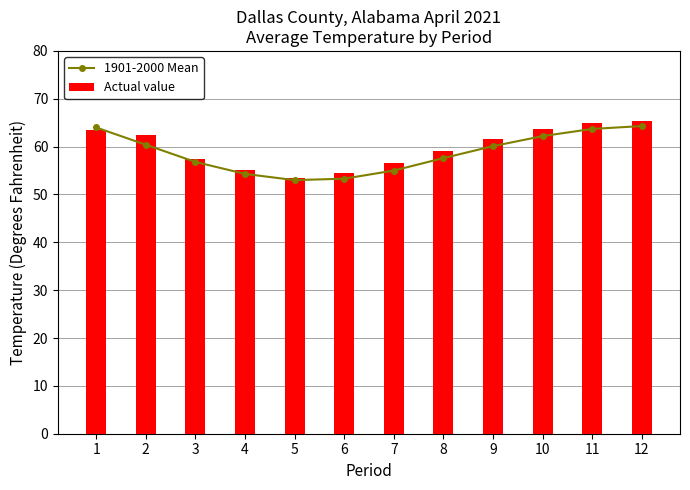

Reading left to right, list all the values displayed in this chart.

1901-2000 Mean: 1=64.0	2=60.4	3=56.8	4=54.3	5=53.0	6=53.3	7=55.0	8=57.6	9=60.1	10=62.2	11=63.7	12=64.3
Actual value: 1=63.4	2=62.4	3=57.5	4=55.1	5=53.4	6=54.5	7=56.5	8=59.0	9=61.5	10=63.6	11=64.9	12=65.3